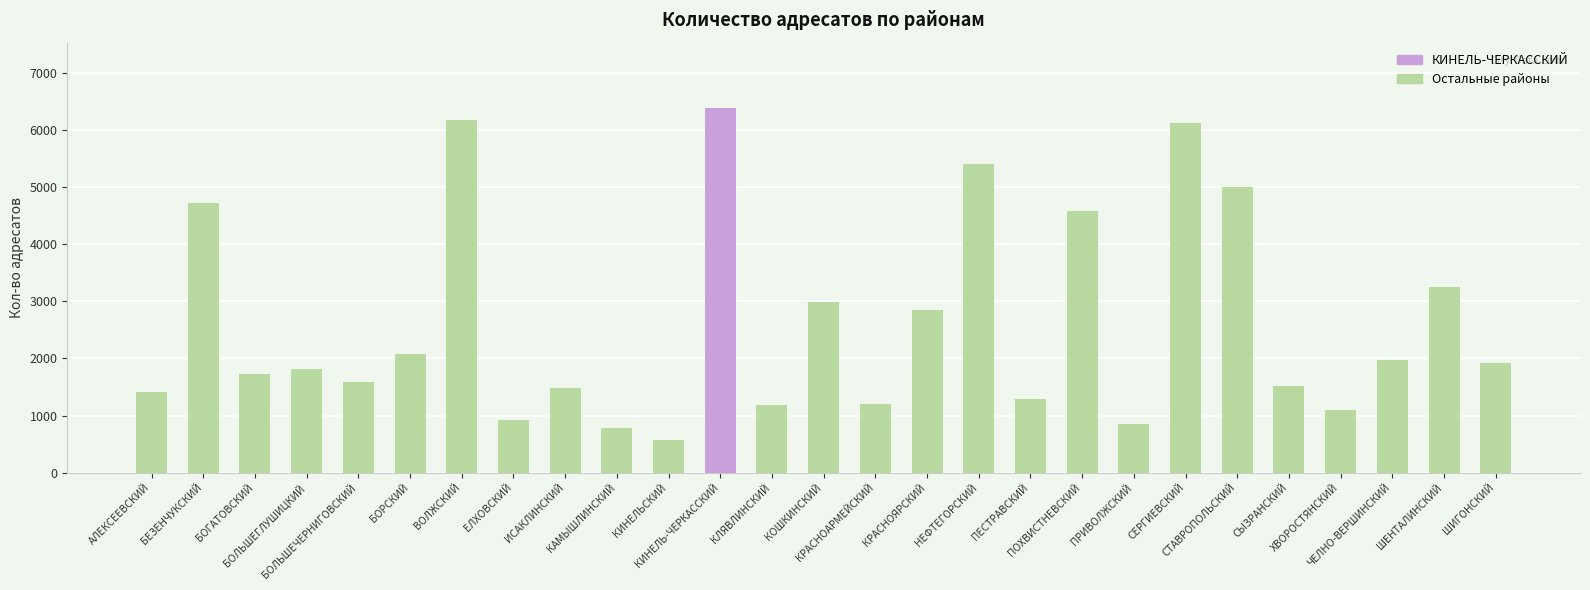

What is the sum of all values?

70902